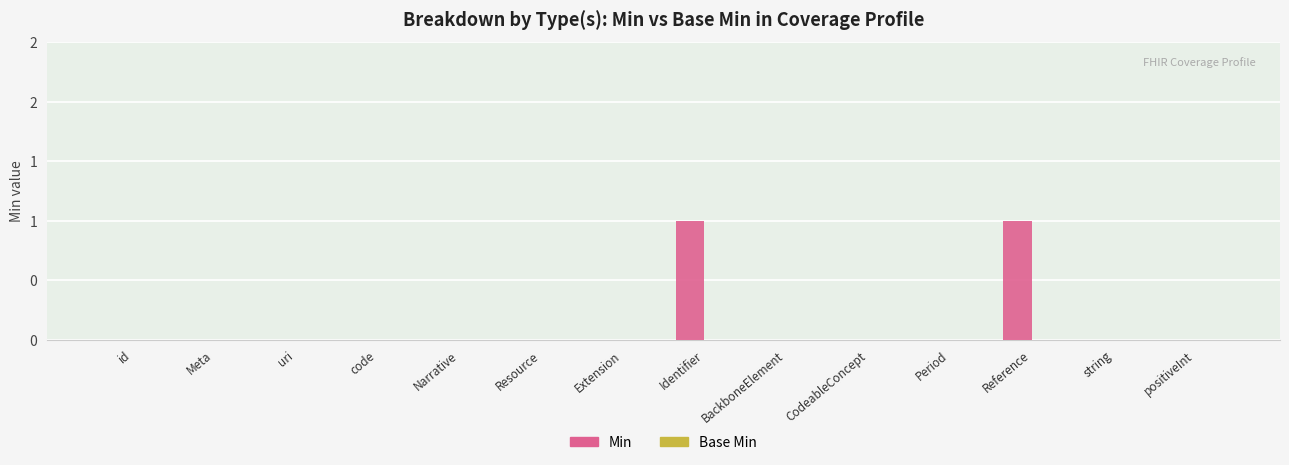

Does the chart contain any negative values?

No